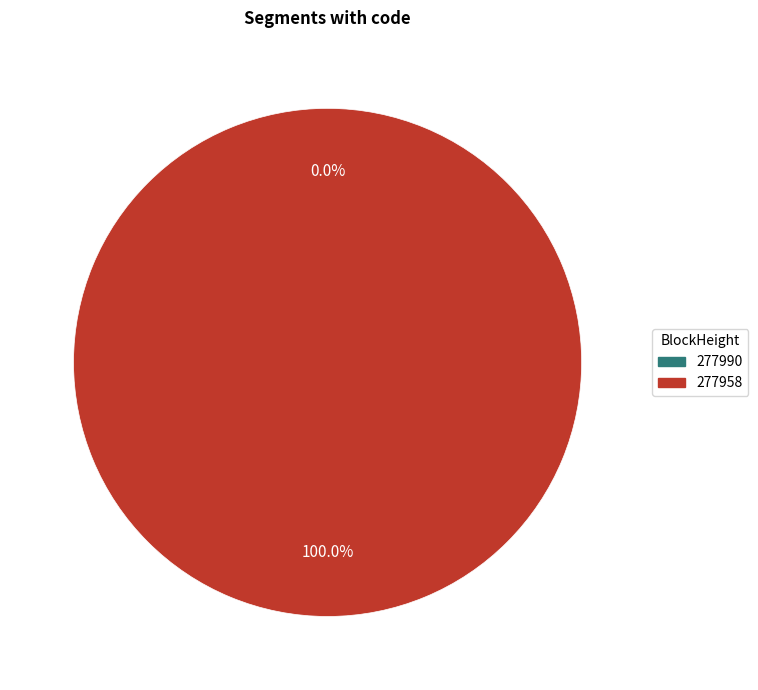

To the nearest percent, what portion does 277958 represent?

100%